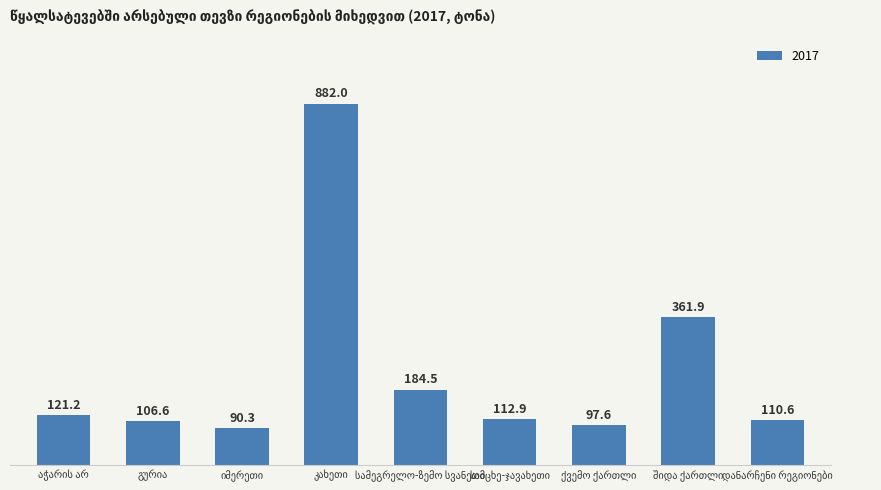

What is the minimum value shown in the chart?

90.3